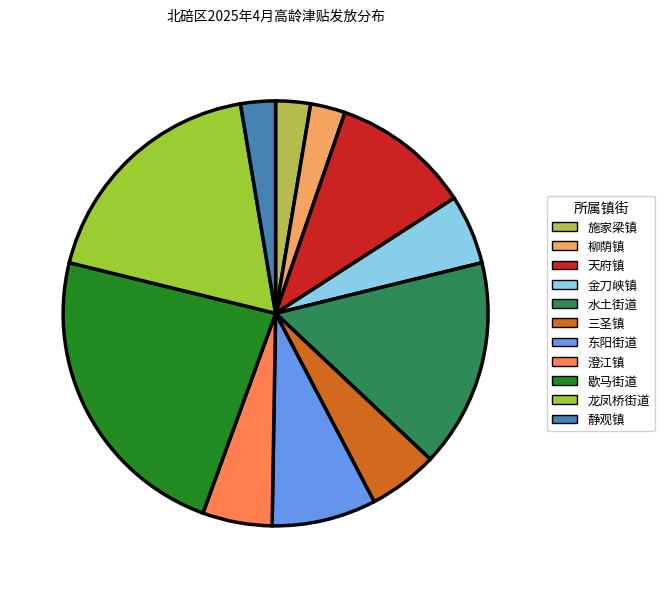

Is the sum of 金刀峡镇 and 龙凤桥街道 greater than half?

No